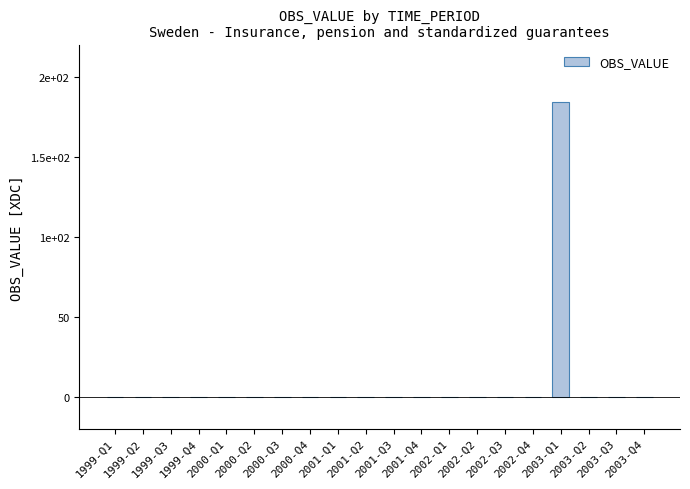

Reading left to right, what are all the values shown in this chart?

1999-Q1=0	1999-Q2=0	1999-Q3=0	1999-Q4=0	2000-Q1=0	2000-Q2=0	2000-Q3=0	2000-Q4=0	2001-Q1=0	2001-Q2=0	2001-Q3=0	2001-Q4=0	2002-Q1=0	2002-Q2=0	2002-Q3=0	2002-Q4=0	2003-Q1=184	2003-Q2=0	2003-Q3=0	2003-Q4=0